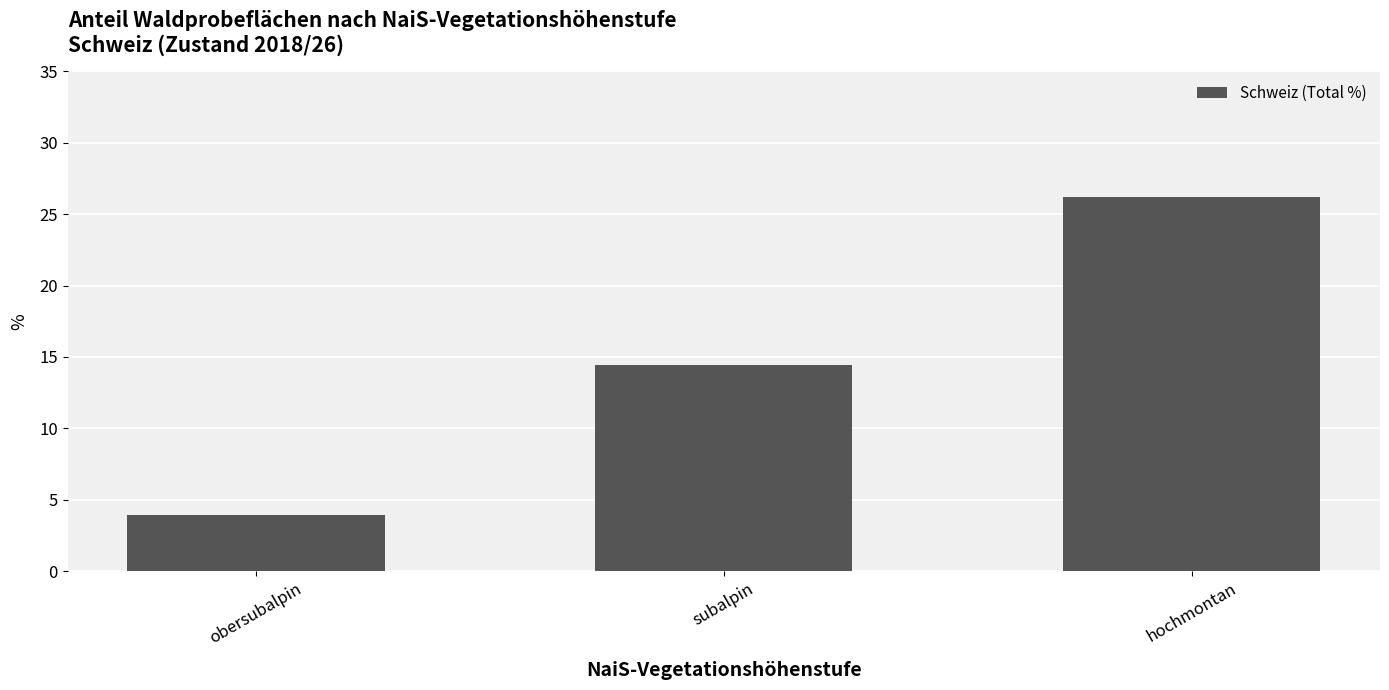

What is the sum of all values?

44.5